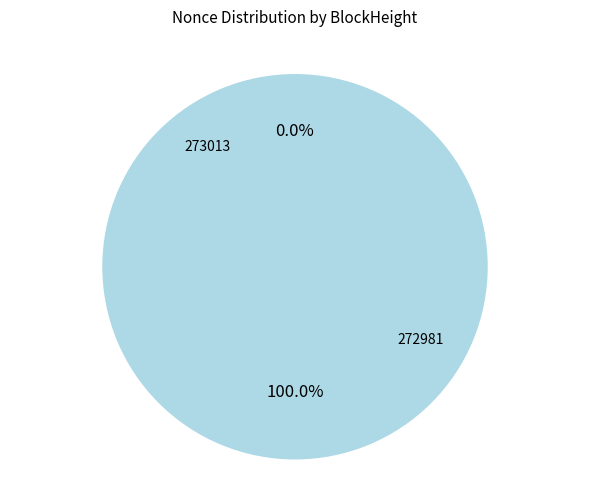

True or false: 272981 accounts for 99% of the total.

False